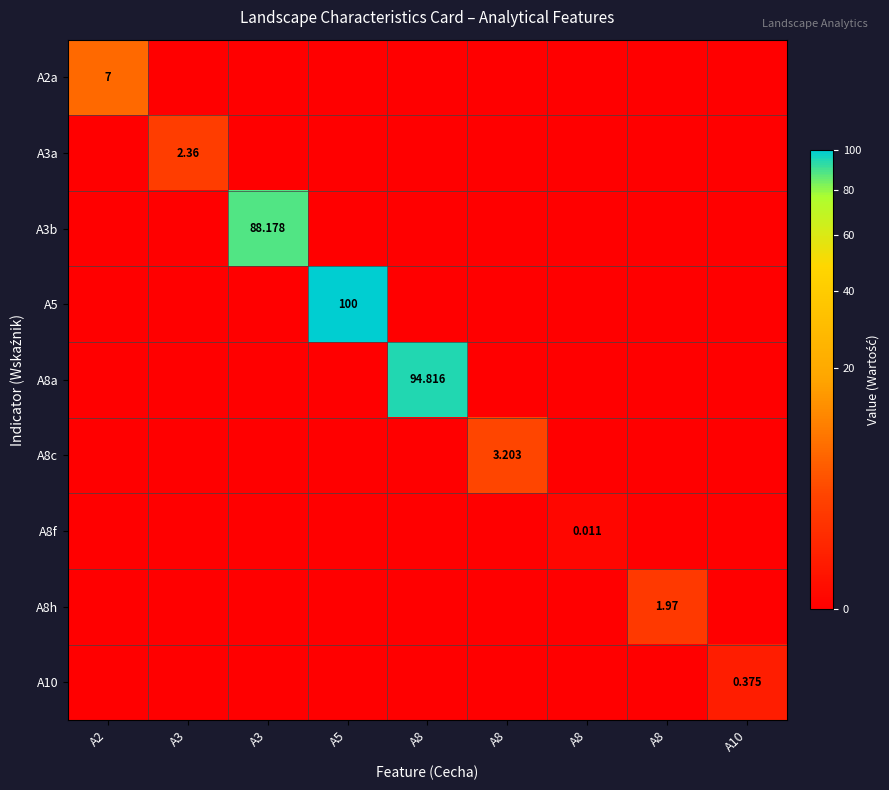

At which label is A8h closest to 0?

A2